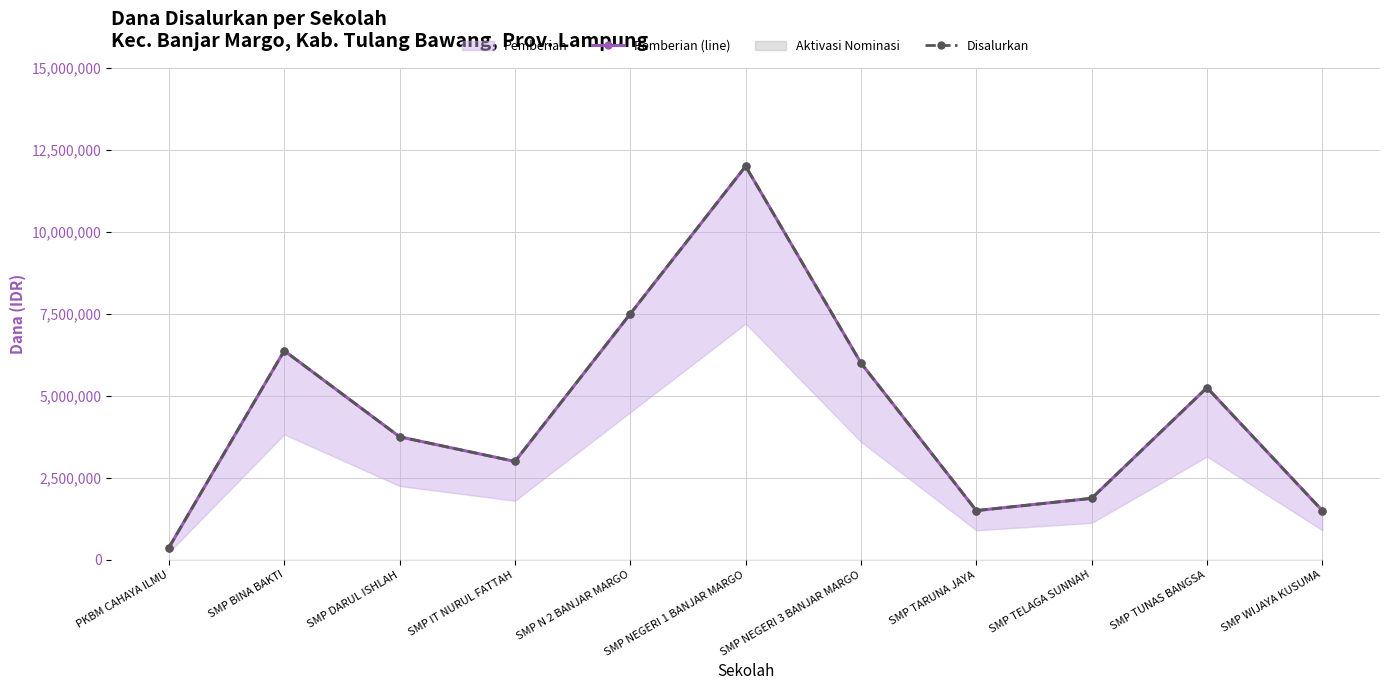

What is the lowest value of the Pemberian (line) series?

375000